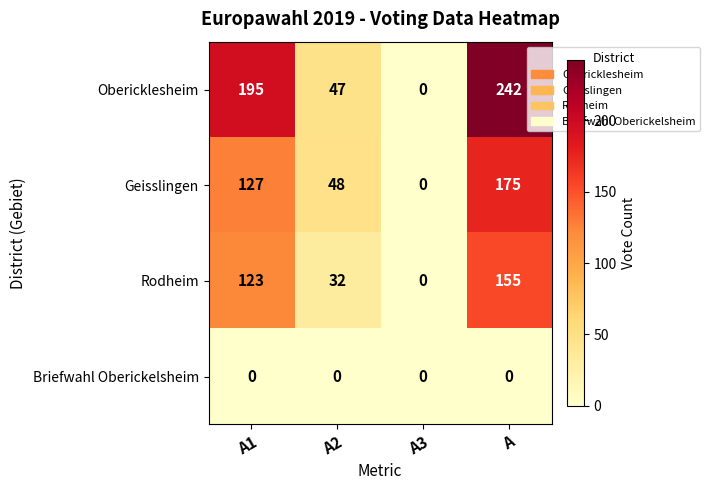

Which category has the highest value across all series?

A